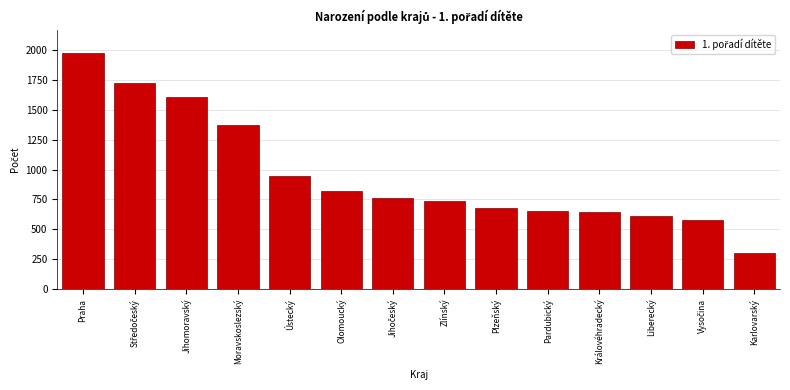

Which has a higher value, Karlovarský or Jihomoravský?

Jihomoravský